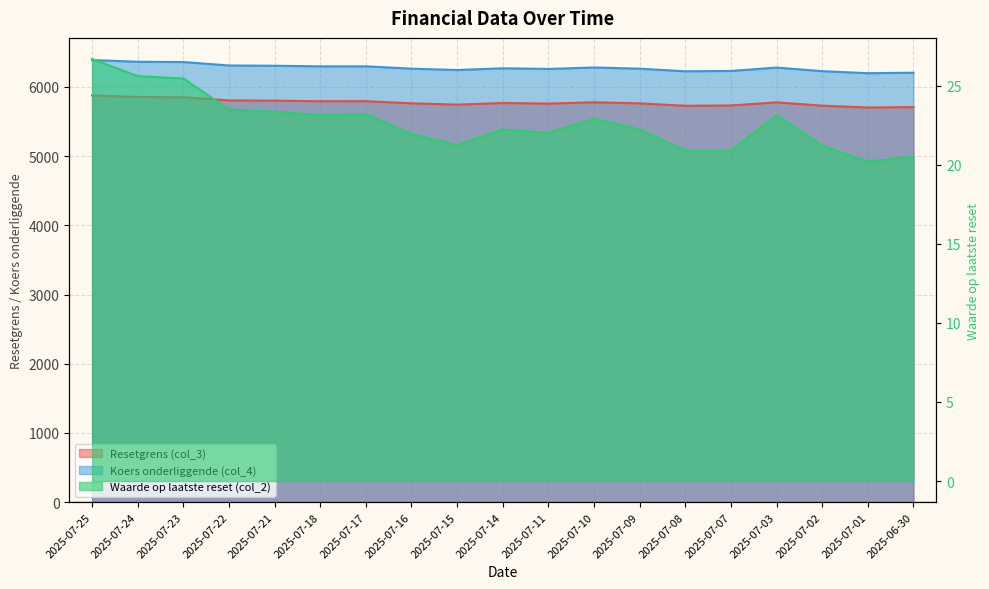

At which label does Resetgrens (col_3) reach its peak?

2025-07-25